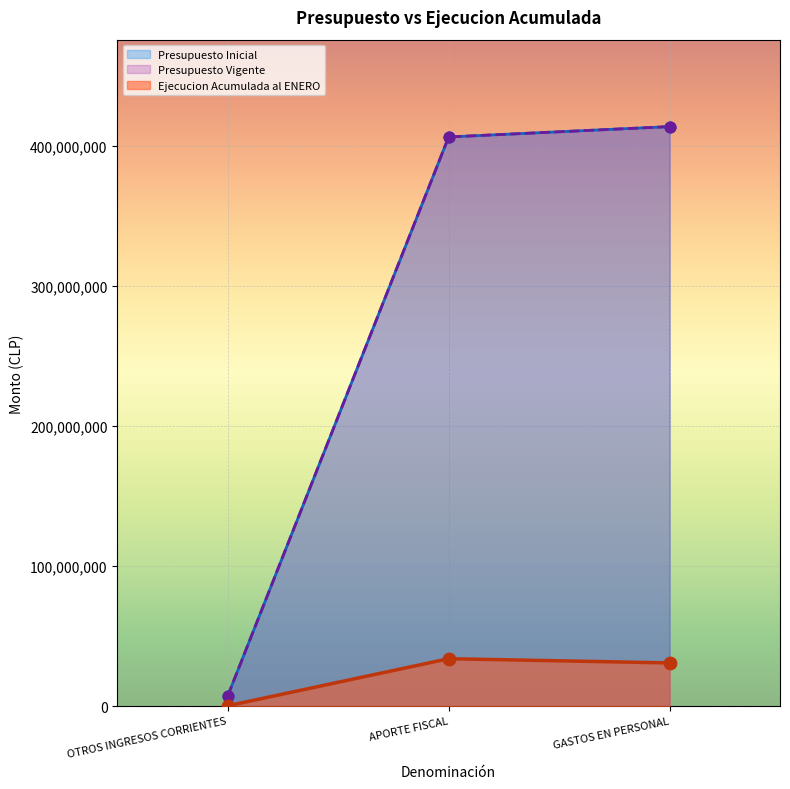

Which series has the largest Y range (max minus min)?

Presupuesto Inicial